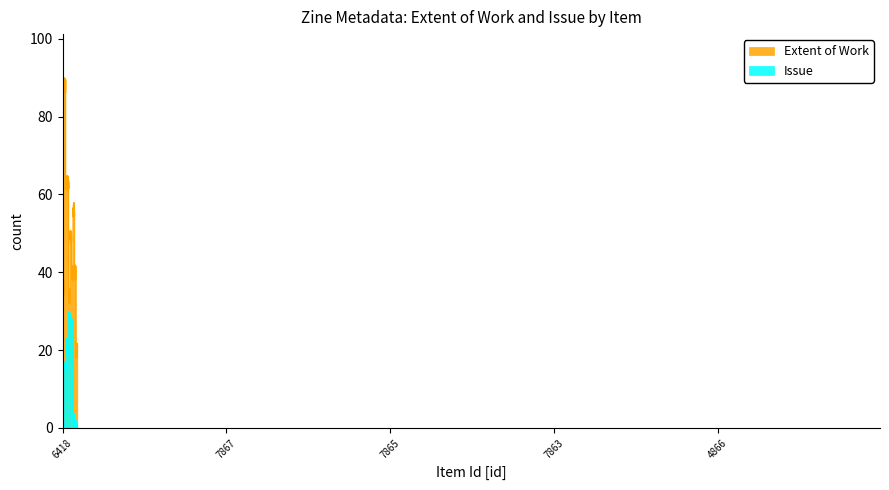

What is the label of the 8th point from the right?

7867